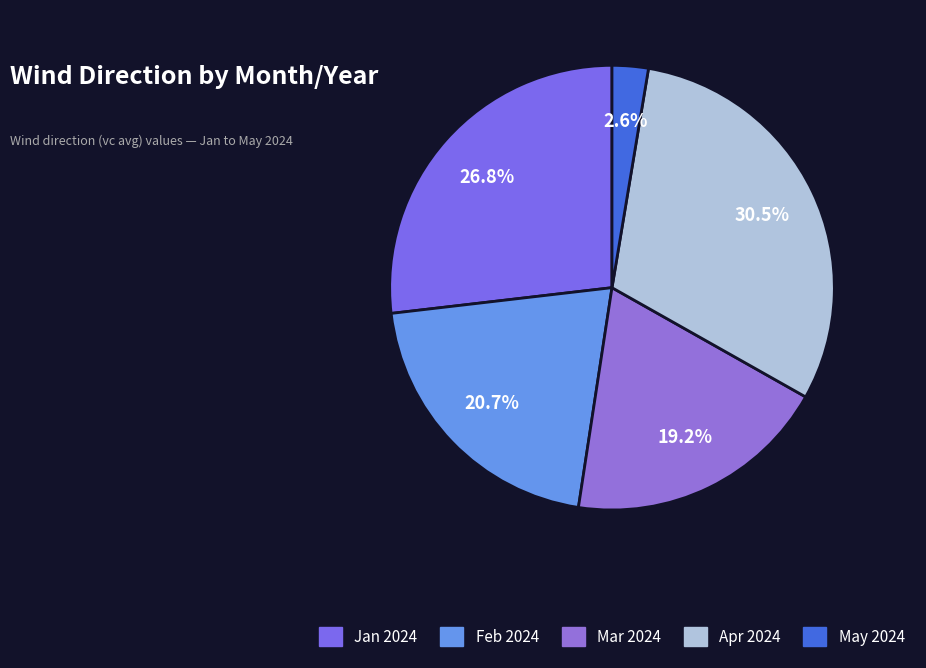

Which slice is the smallest?

May 2024